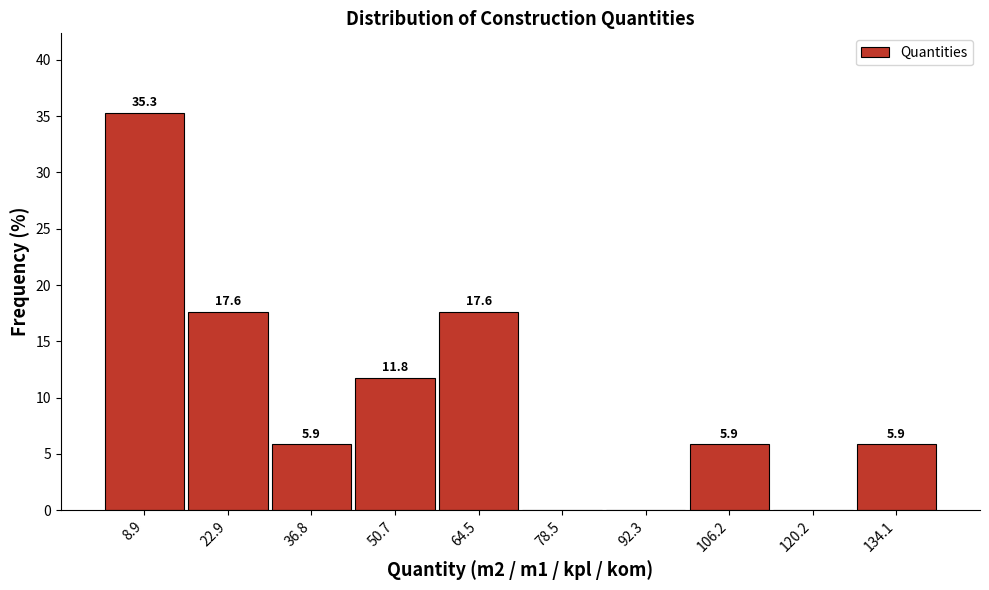

Which range on the x-axis has the tallest bar?

2 to 16